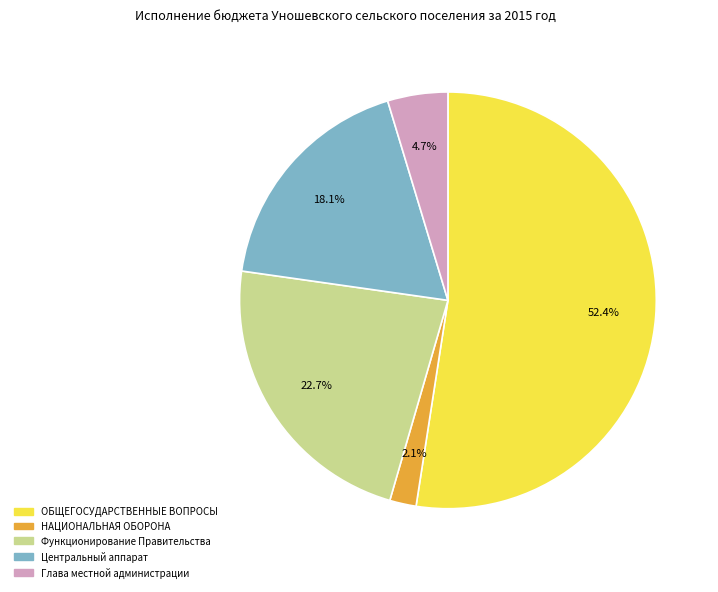

How many slices are in this pie chart?

5